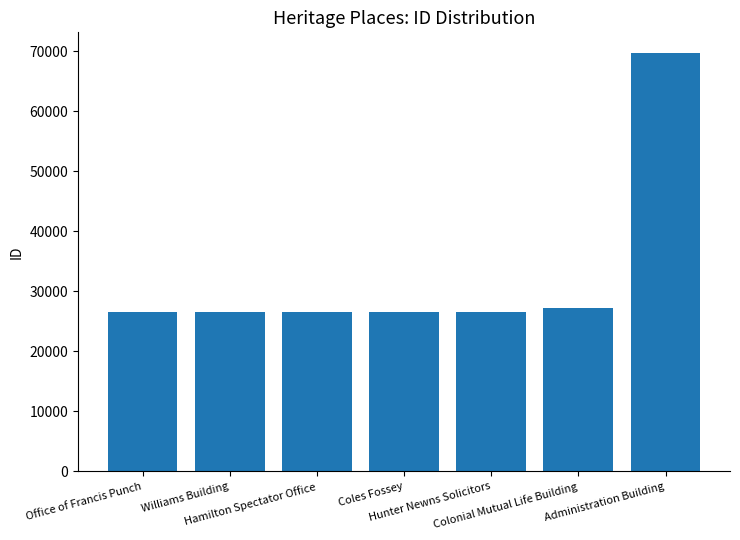

How many bars are there in total?

7